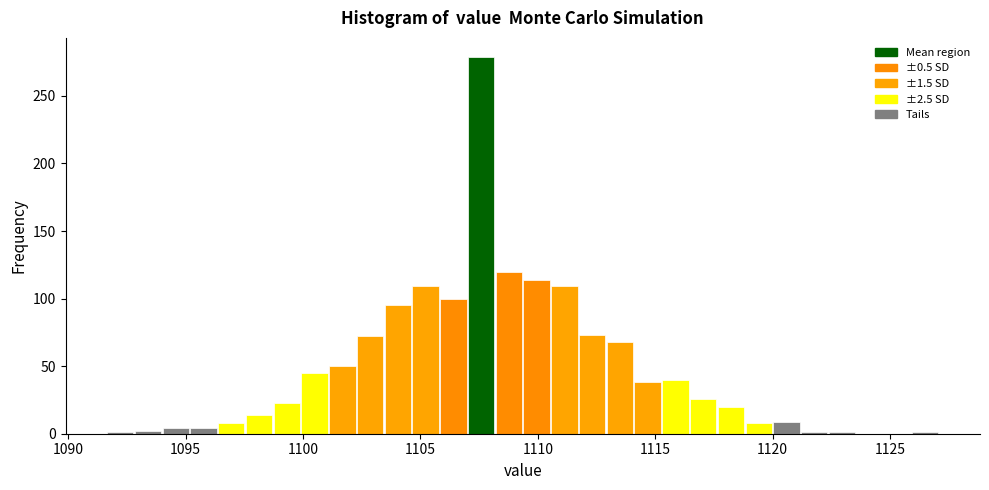

Around what value on the x-axis is the tallest bar? Give the approximate position of its centre, as read against the axis.

1107.5